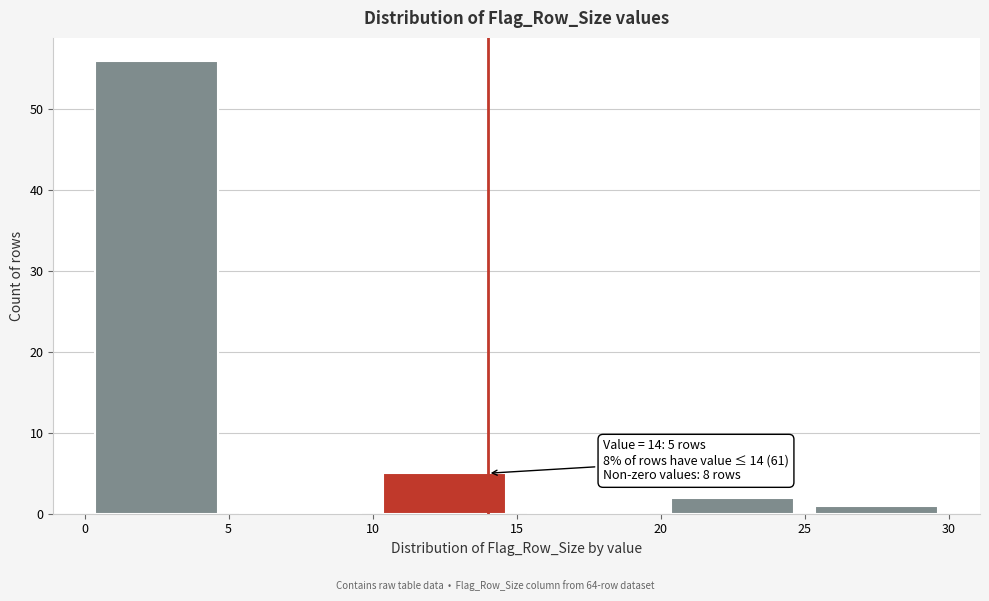

Over which range of the x-axis is the bar tallest?

0 to 5